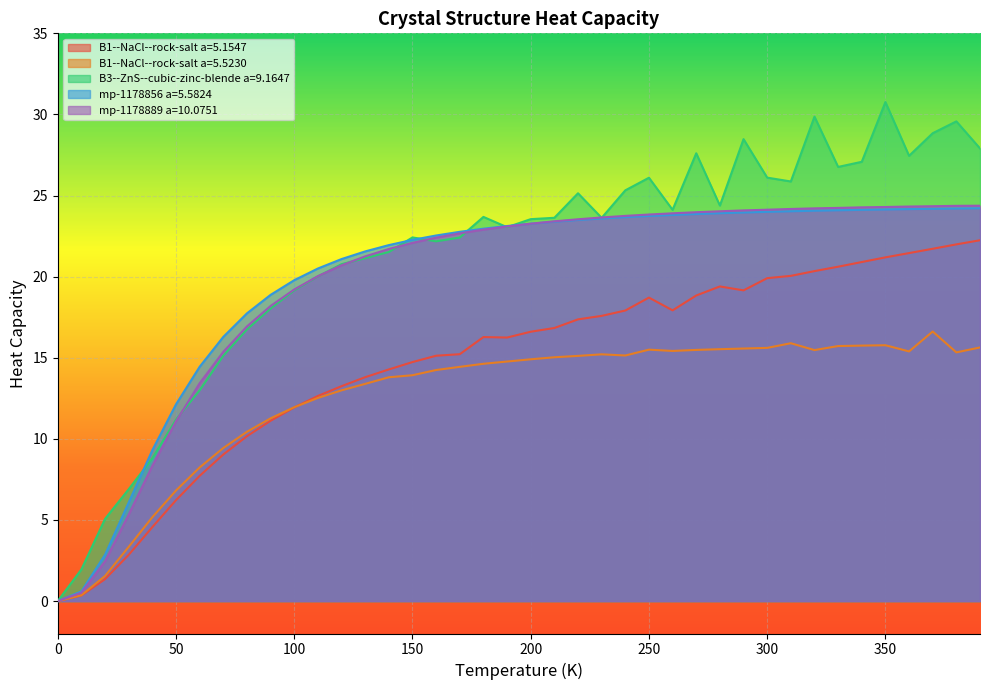

Between 200 and 260, which series saw the biggest shift?

B1--NaCl--rock-salt a=5.1547